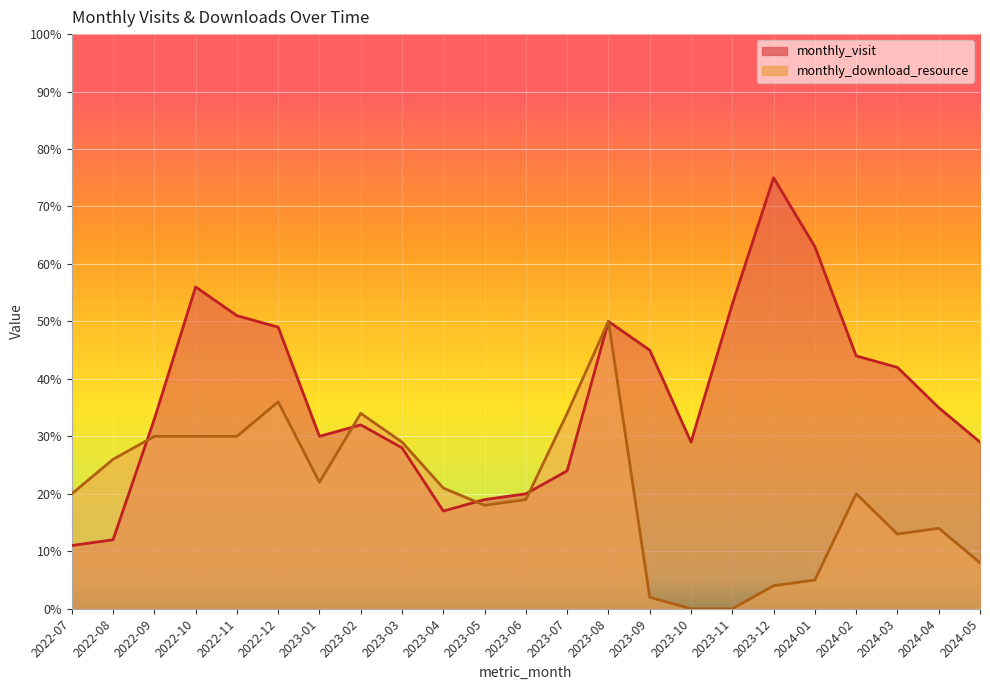

Count the number of data series in this chart.

2